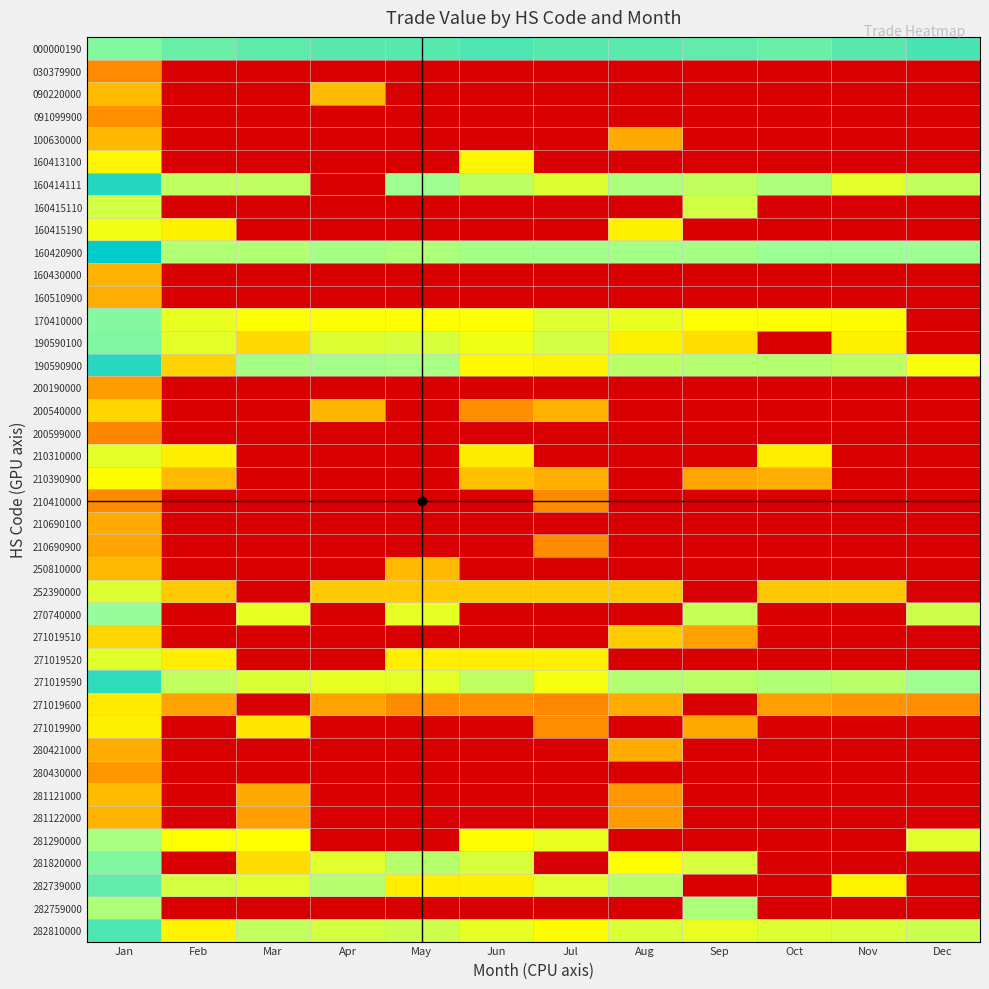

At which category is the sum across all series the highest?

Jan